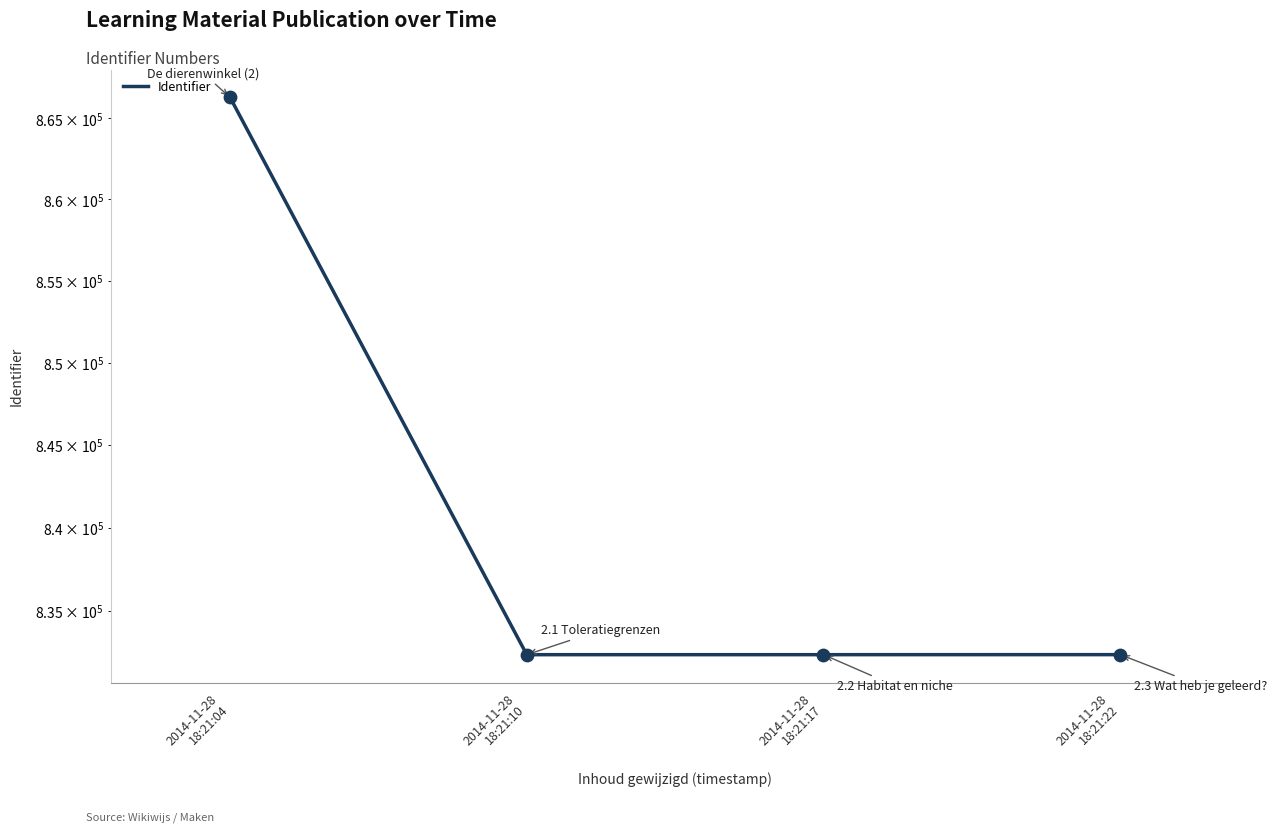

Approximately how many times larger is the value at 2014-11-28
18:21:04 compared to 2014-11-28
18:21:22?

1.0